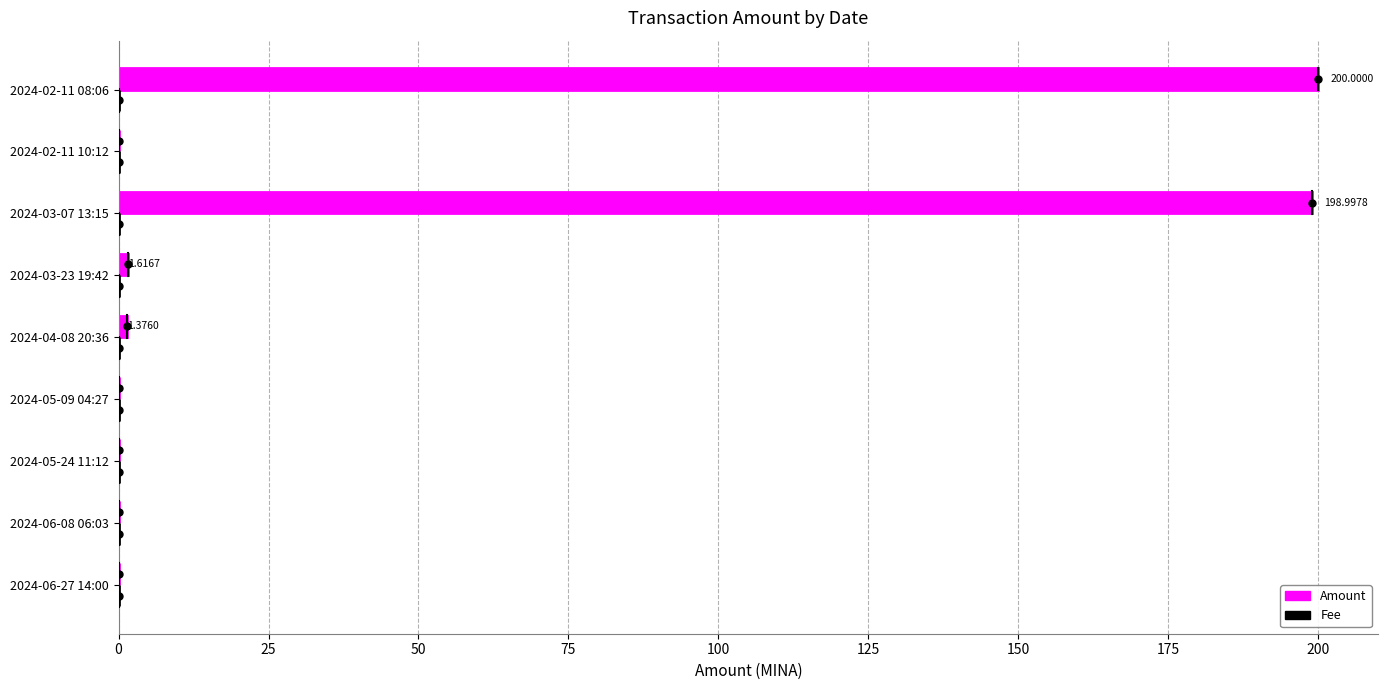

What is the sum of all Amount values?

402.1